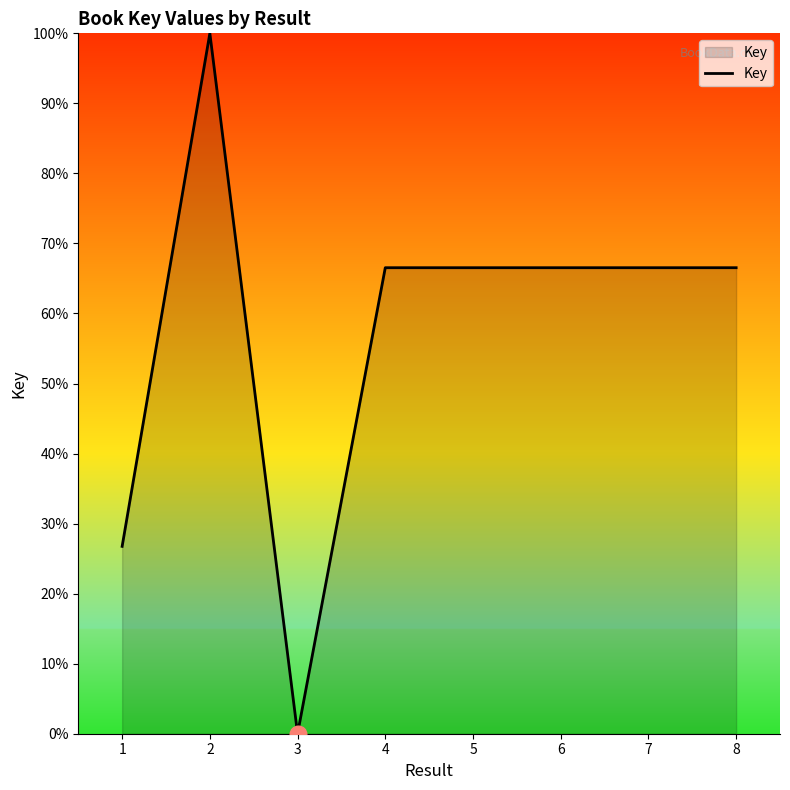

Reading left to right, list all the values displayed in this chart.

1=26.8	2=100.0	3=0.0	4=66.5	5=66.5	6=66.5	7=66.5	8=66.5